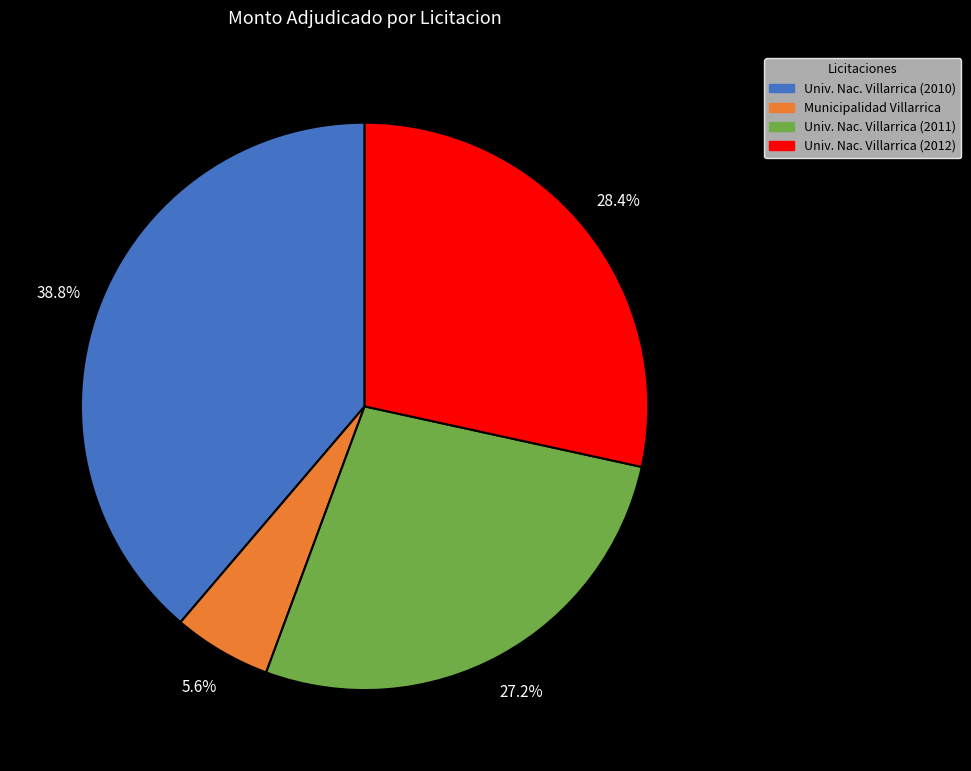

Rank the categories by value from highest to lowest.

Univ. Nac. Villarrica (2010), Univ. Nac. Villarrica (2012), Univ. Nac. Villarrica (2011), Municipalidad Villarrica